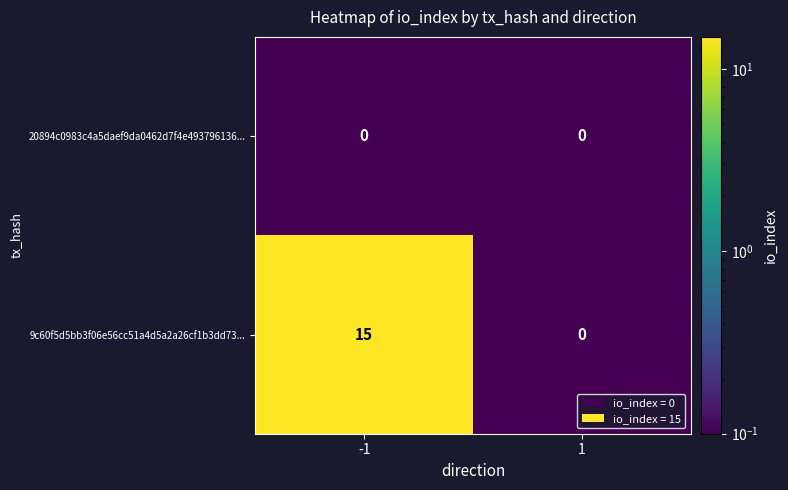

How many data points in 9c60f5d5bb3f06e56cc51a4d5a2a26cf1b3dd73... are less than 15?

1